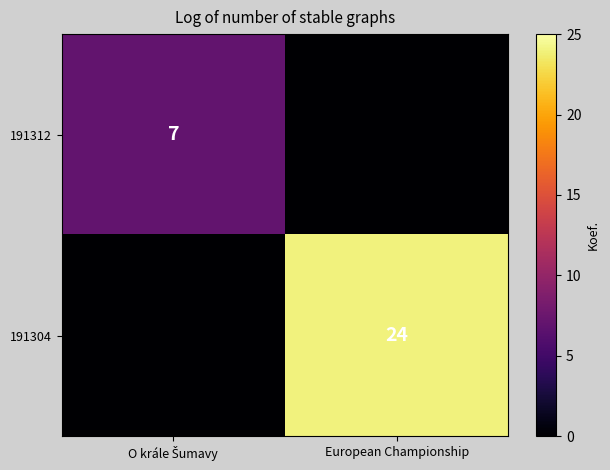

How many values in 191312 are above zero?

1